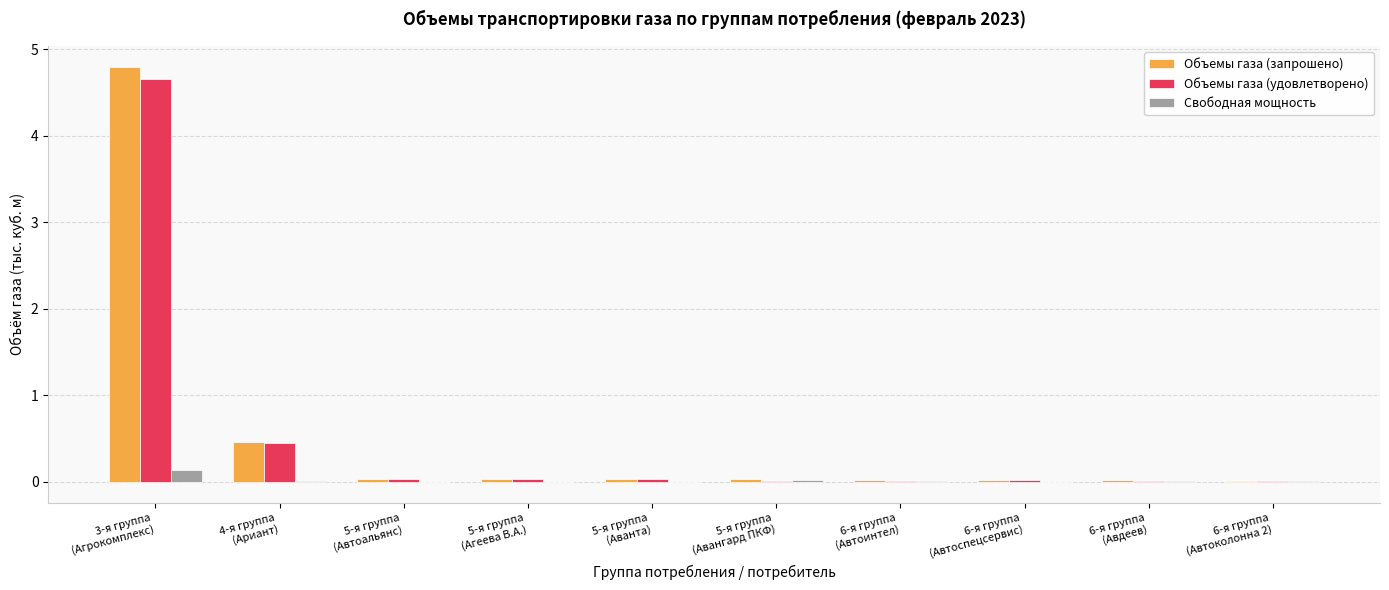

What is the maximum value shown in the chart?

4.8